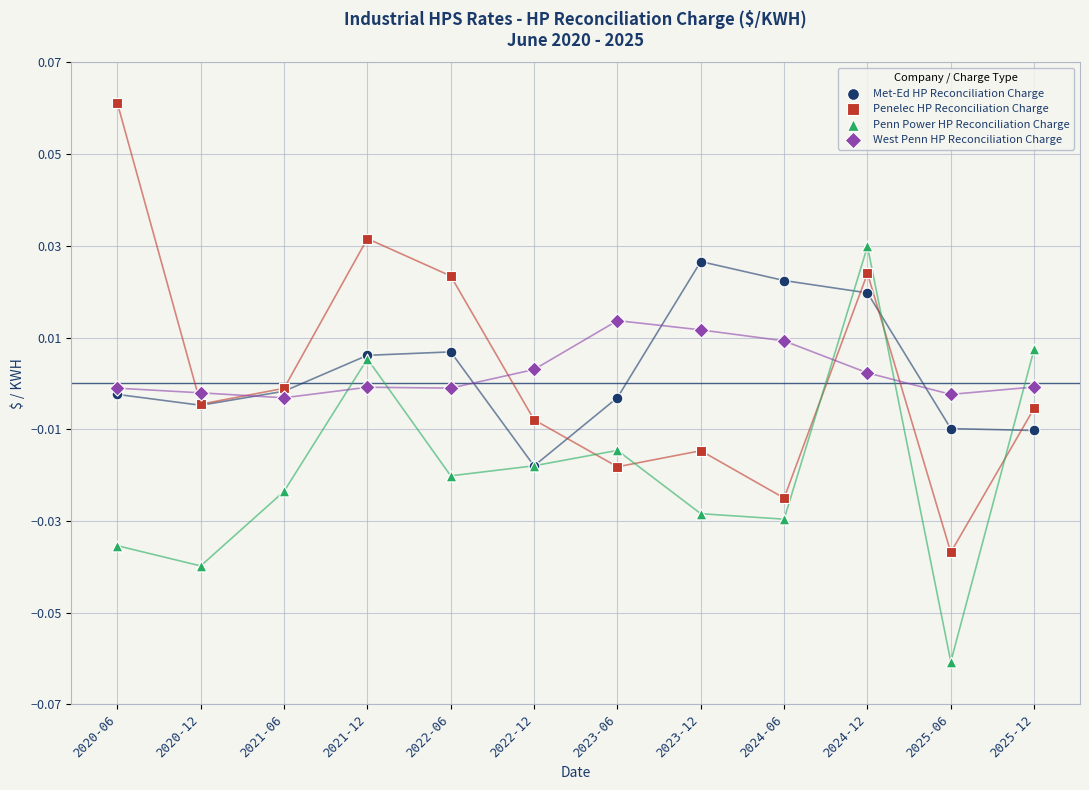

What are all the series names shown in the legend?

Met-Ed HP Reconciliation Charge, Penelec HP Reconciliation Charge, Penn Power HP Reconciliation Charge, West Penn HP Reconciliation Charge